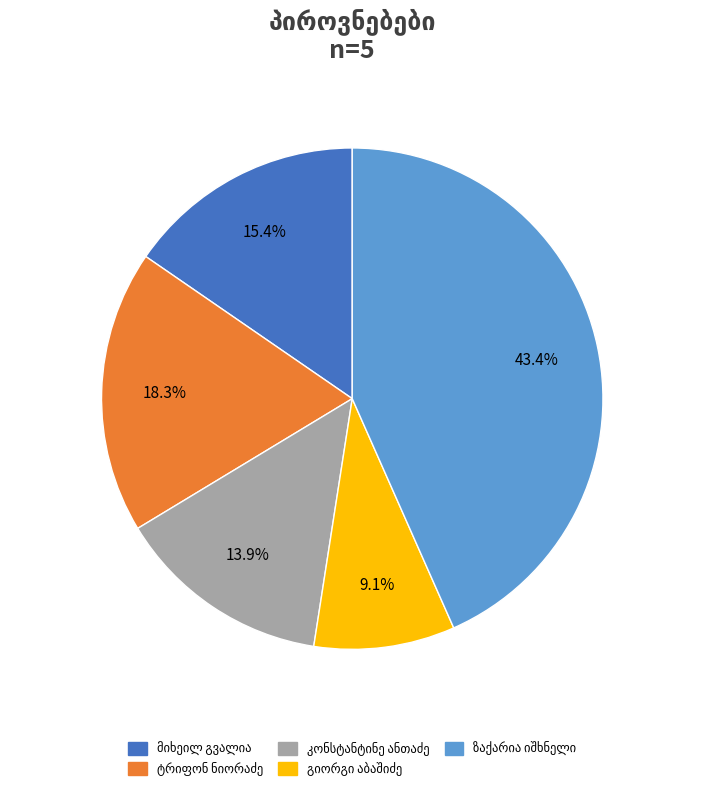

Does any single category account for the majority?

No